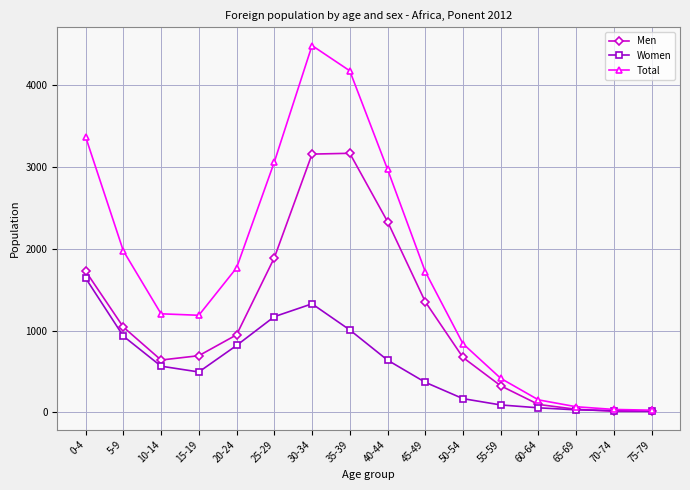

Which series changed the most between 25-29 and 40-44?

Women